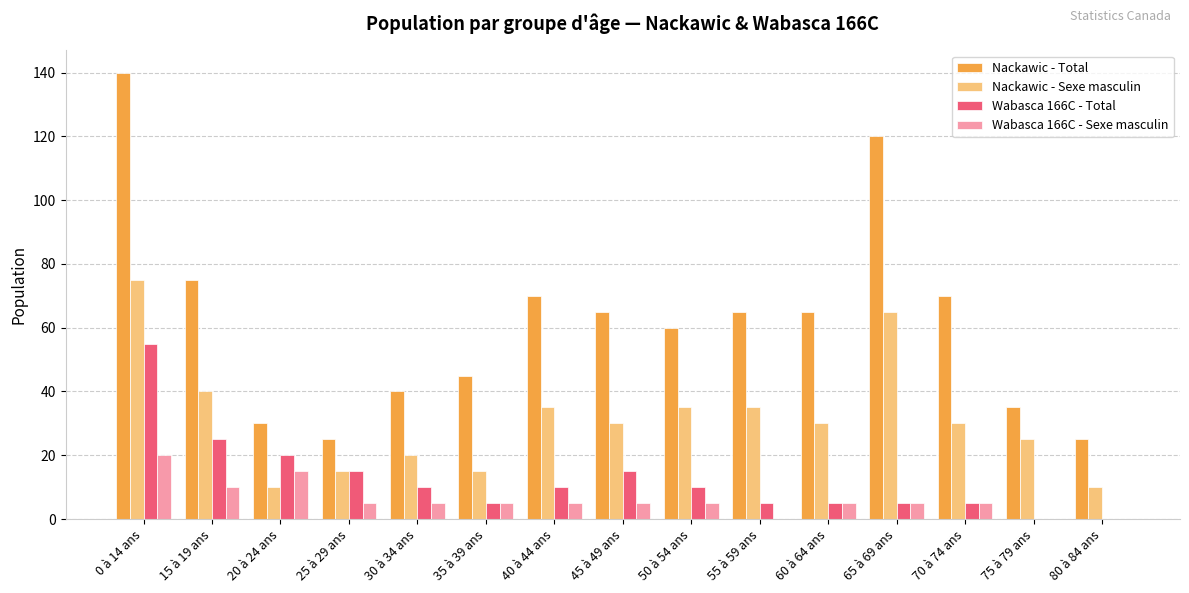

At which label is Nackawic - Total closest to 82?

15 à 19 ans